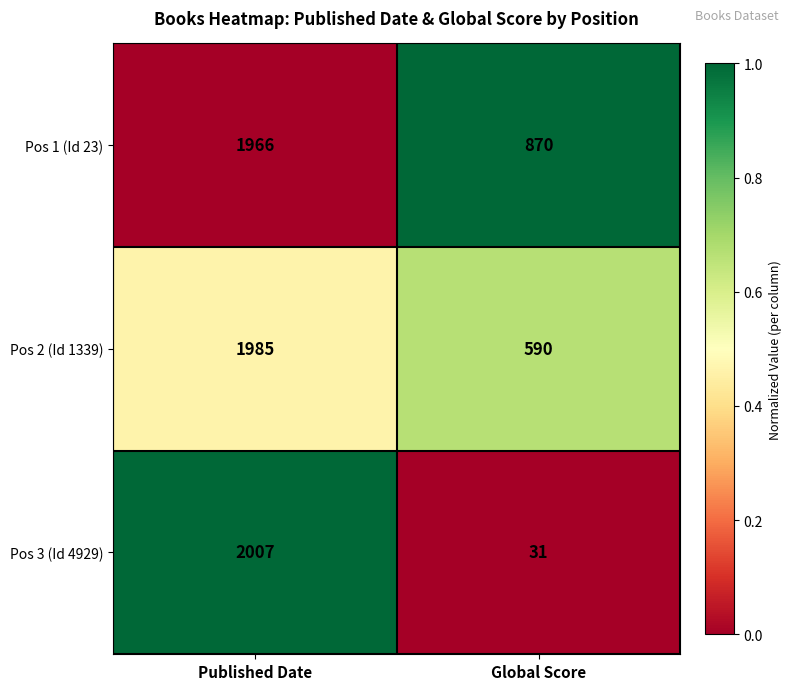

The value of Pos 2 (Id 1339) at Global Score is 171. True or false?

False